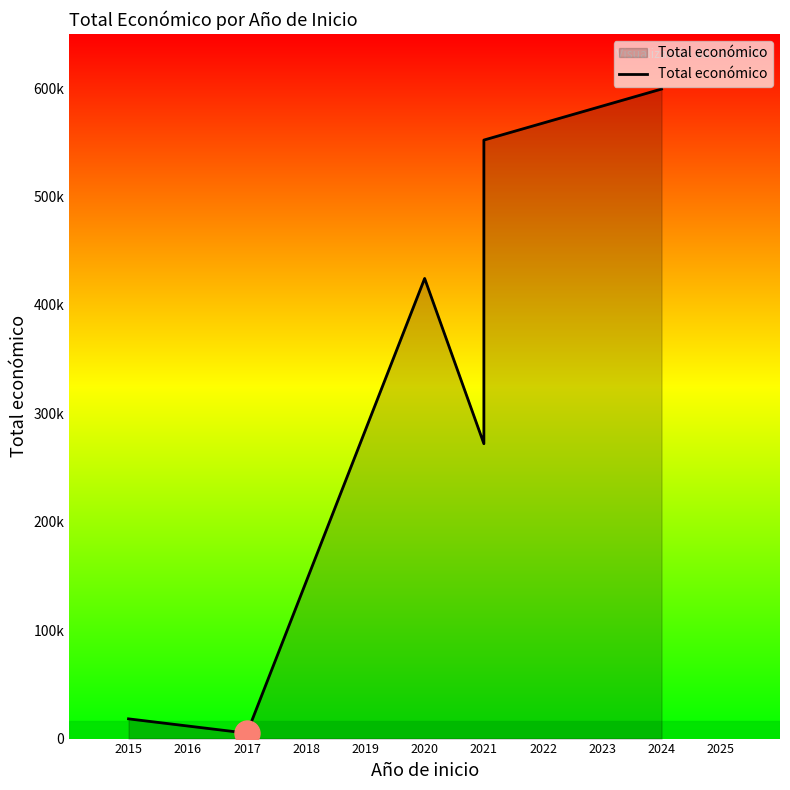

What is the difference between the values at 2017 and 2015?

13200